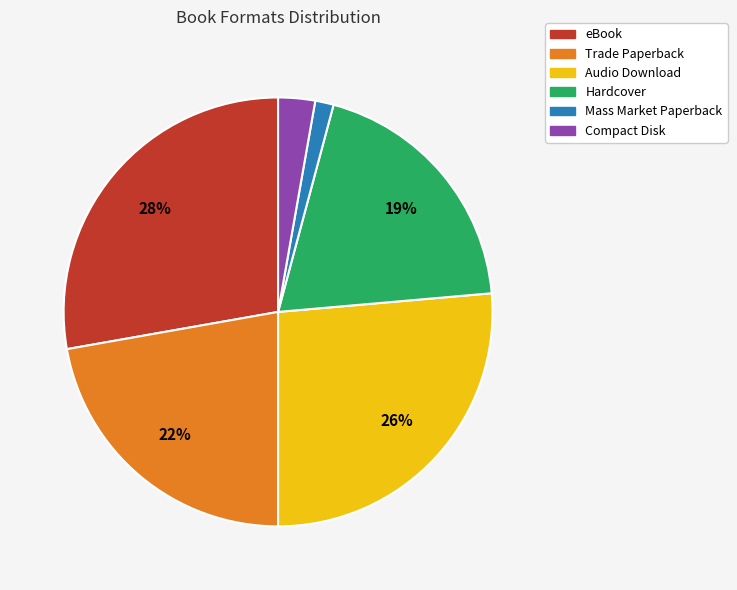

Rank the categories by value from lowest to highest.

Mass Market Paperback, Compact Disk, Hardcover, Trade Paperback, Audio Download, eBook